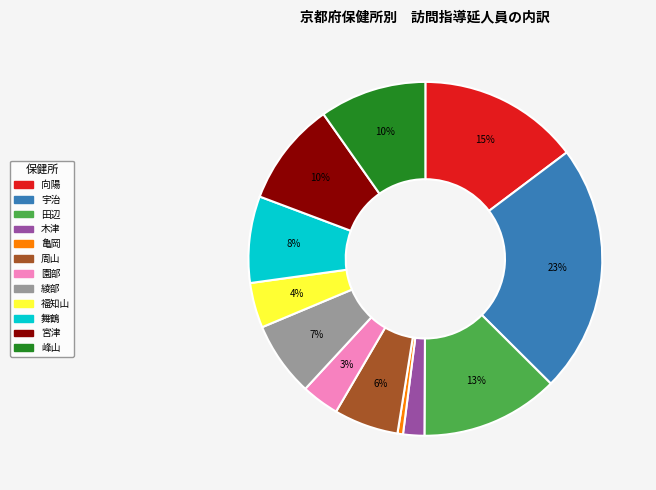

To the nearest percent, what is the difference between the 田辺 and 綾部 slice percentages?

6%